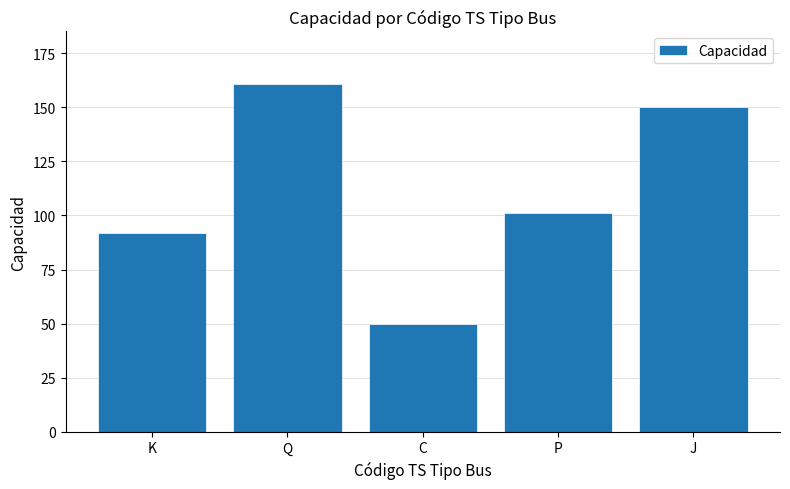

What is the value of the 1st bar from the left?

92